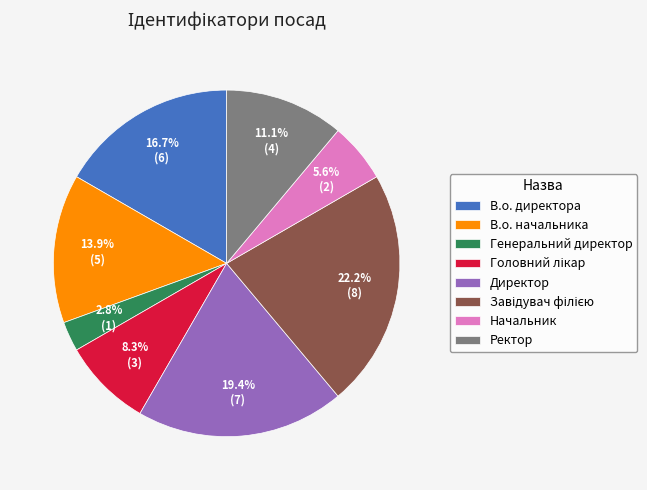

To the nearest percent, what percentage of the pie is В.о. директора?

17%